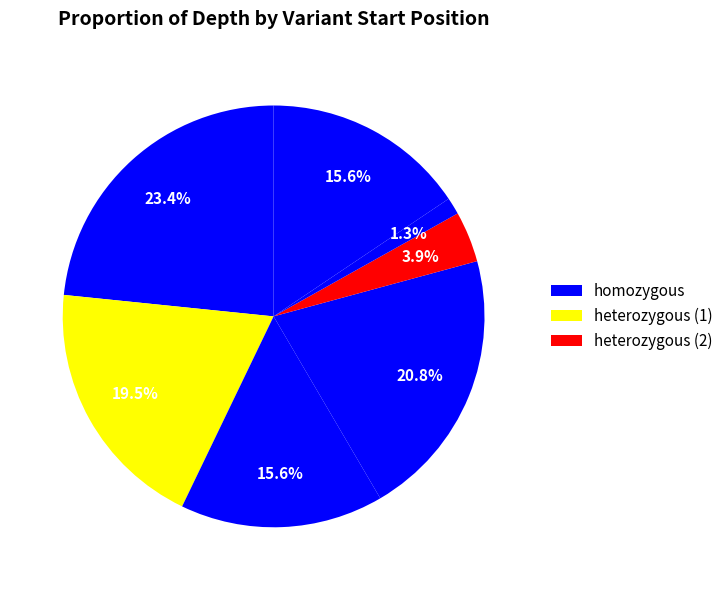

To the nearest percent, what is the difference between the largest and smallest slice percentages?

22%